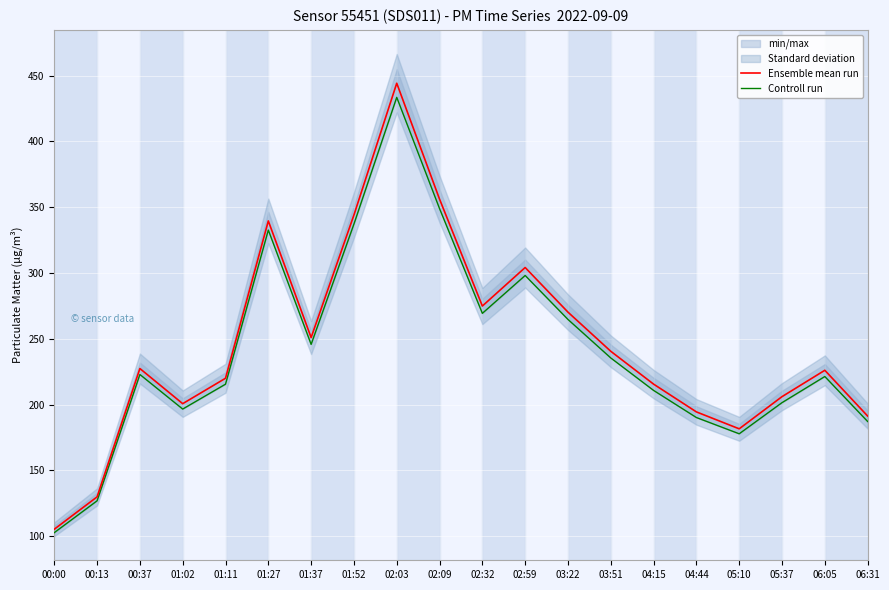

The Ensemble mean run series shows 356.1 at 02:09. True or false?

True